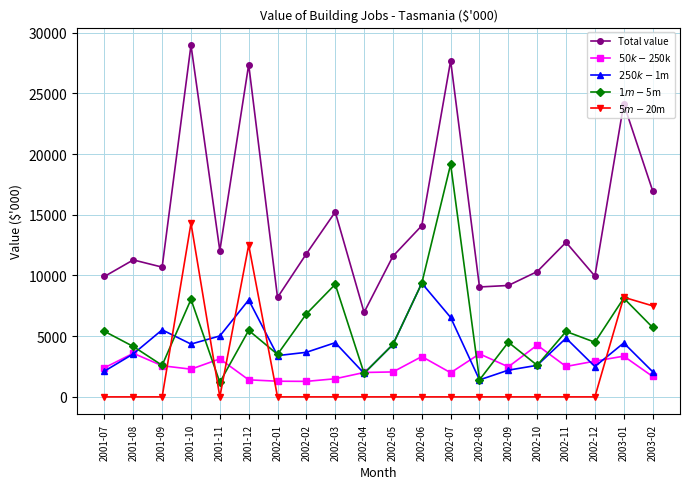

What is the average value of the Total value series?

14407